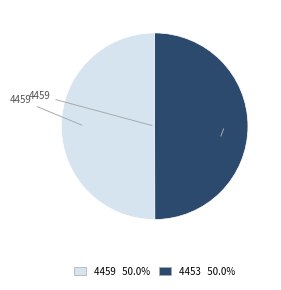

Count the number of slices in the pie.

2